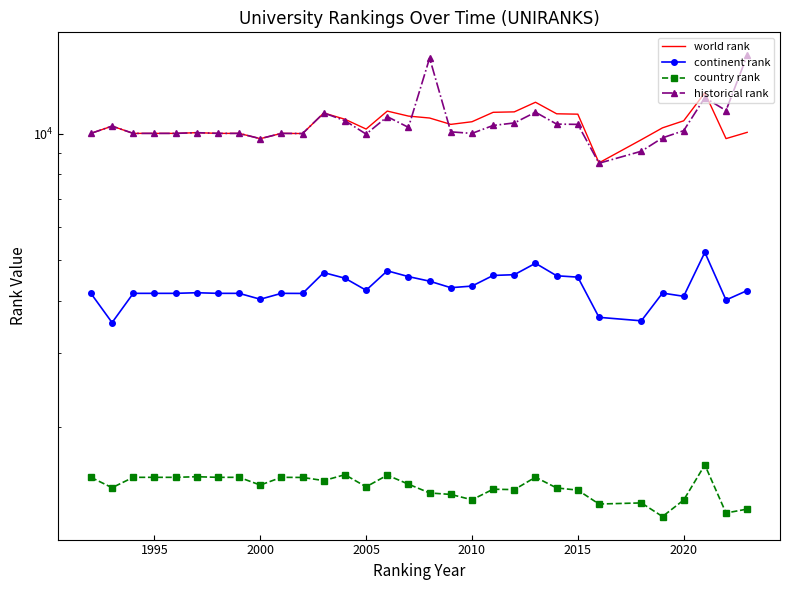

How many lines are shown in the chart?

4